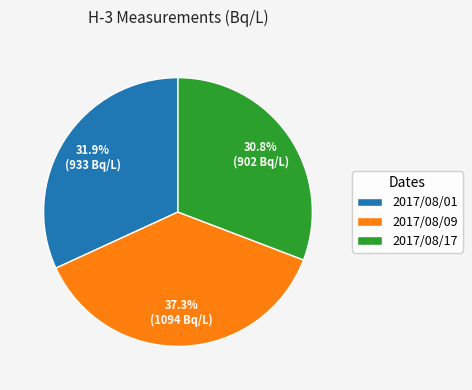

Is the sum of 2017/08/01 and 2017/08/17 greater than half?

Yes